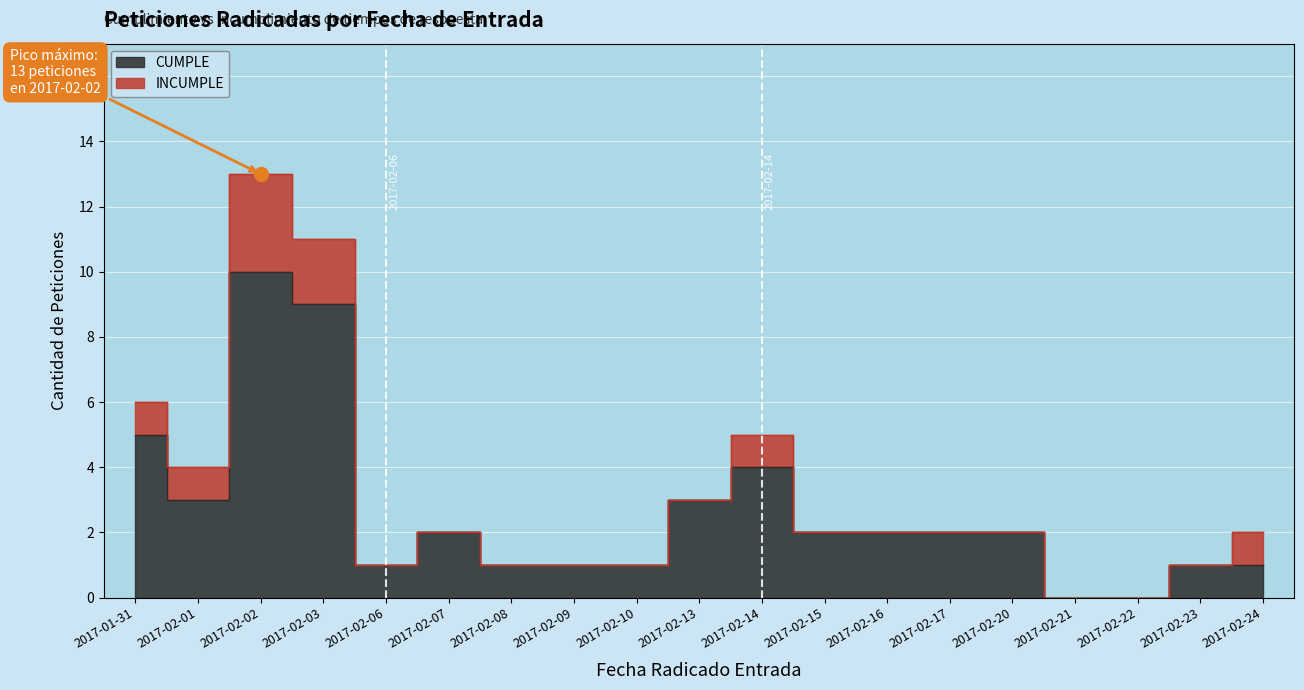

What is the maximum value shown in the chart?

10